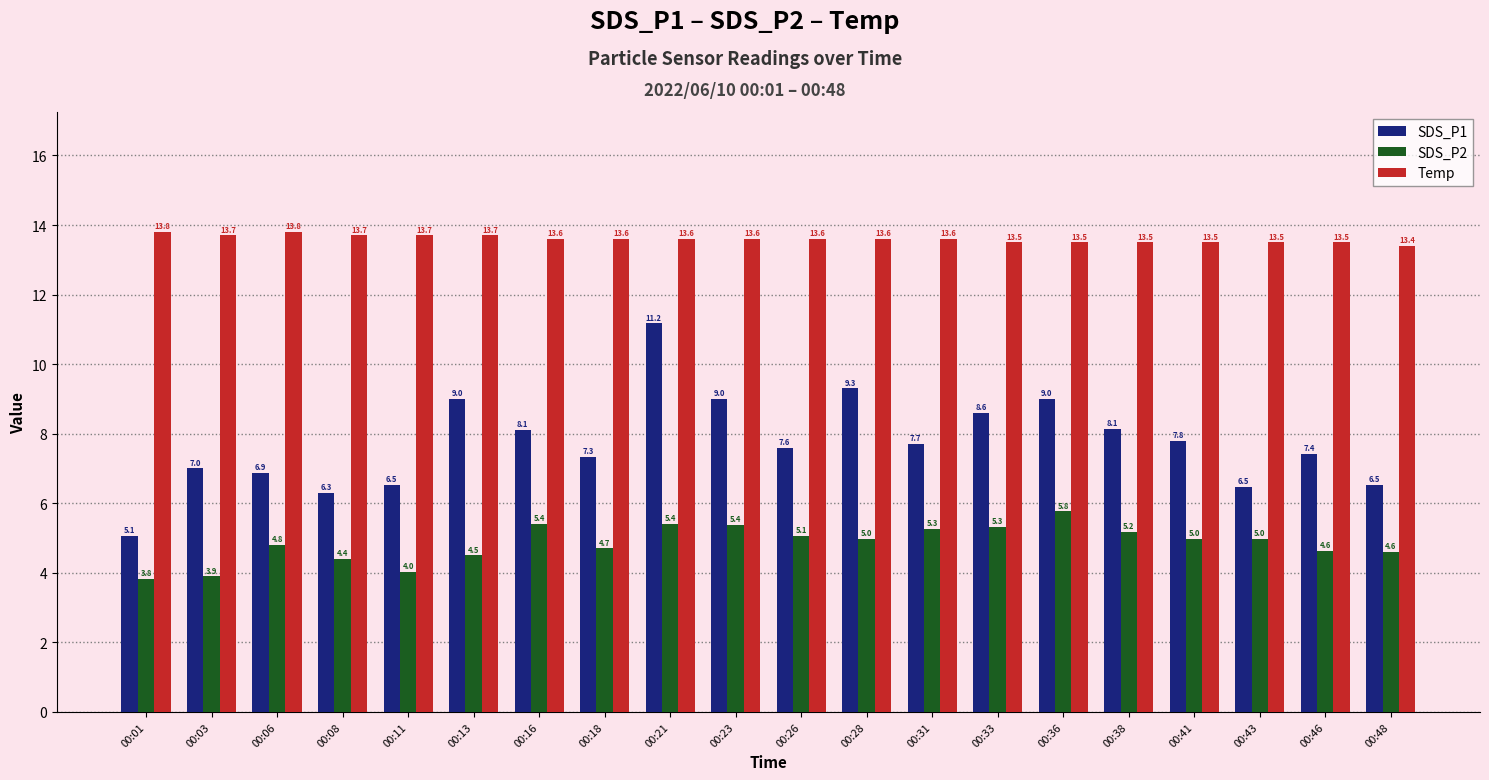

What are all the series names shown in the legend?

SDS_P1, SDS_P2, Temp